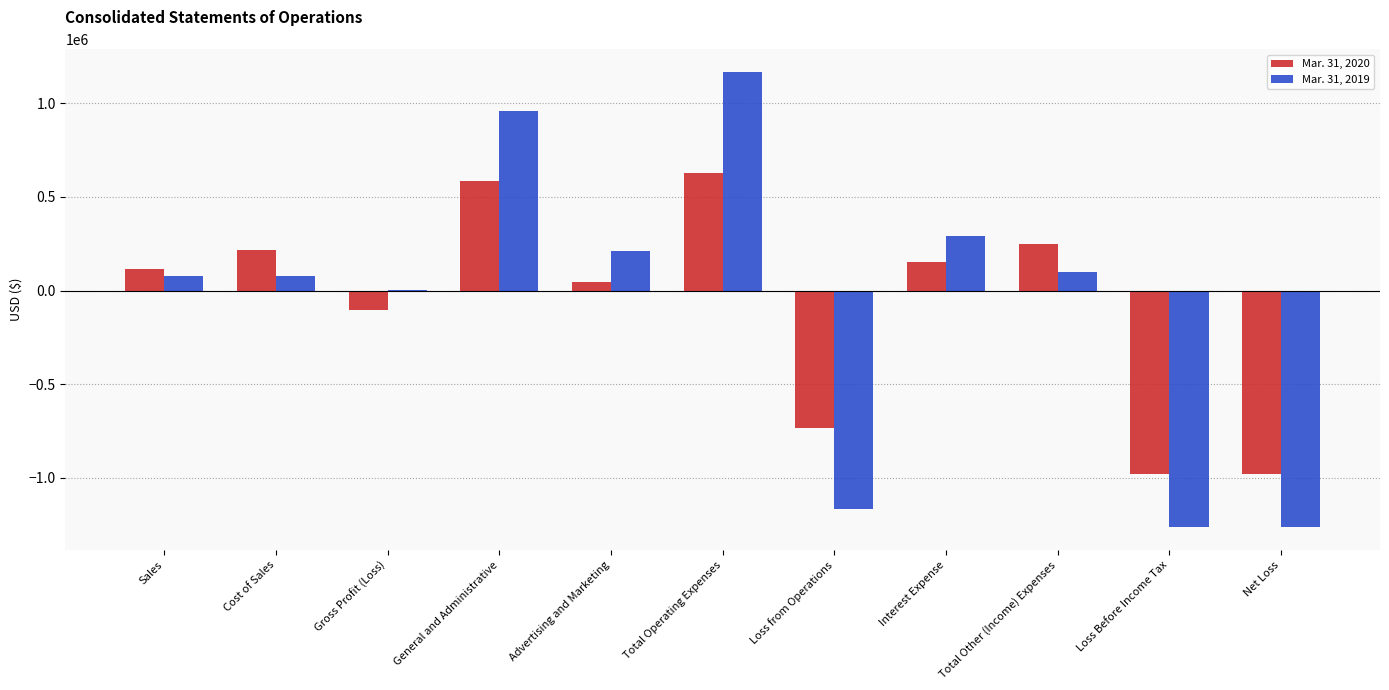

What is the sum of all Mar. 31, 2020 values?

-808455